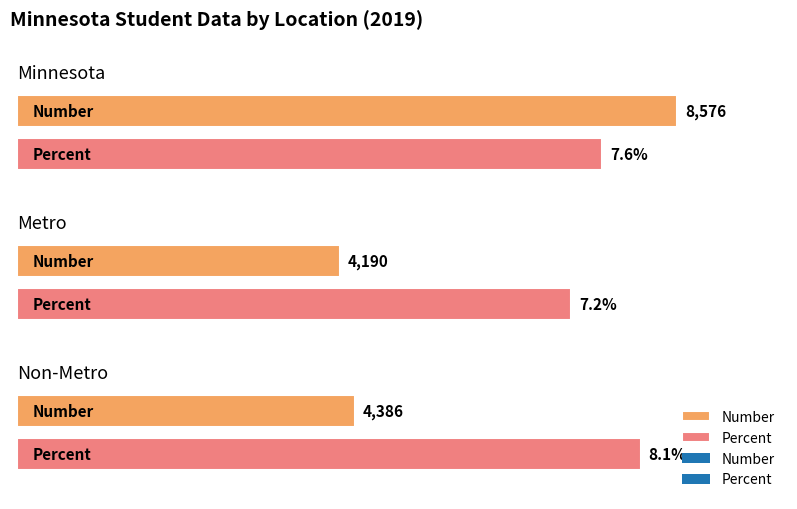

Where does the Number series first go above 4386?

Minnesota